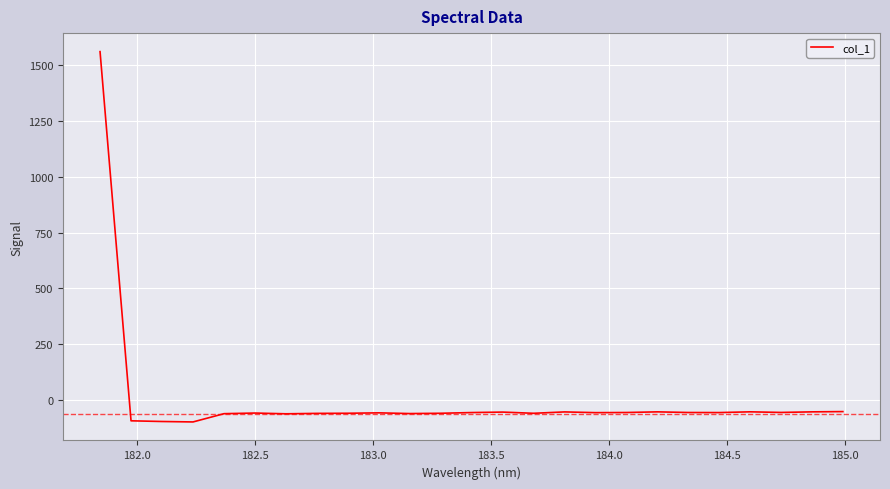

What is the greatest value displayed?

1560.7